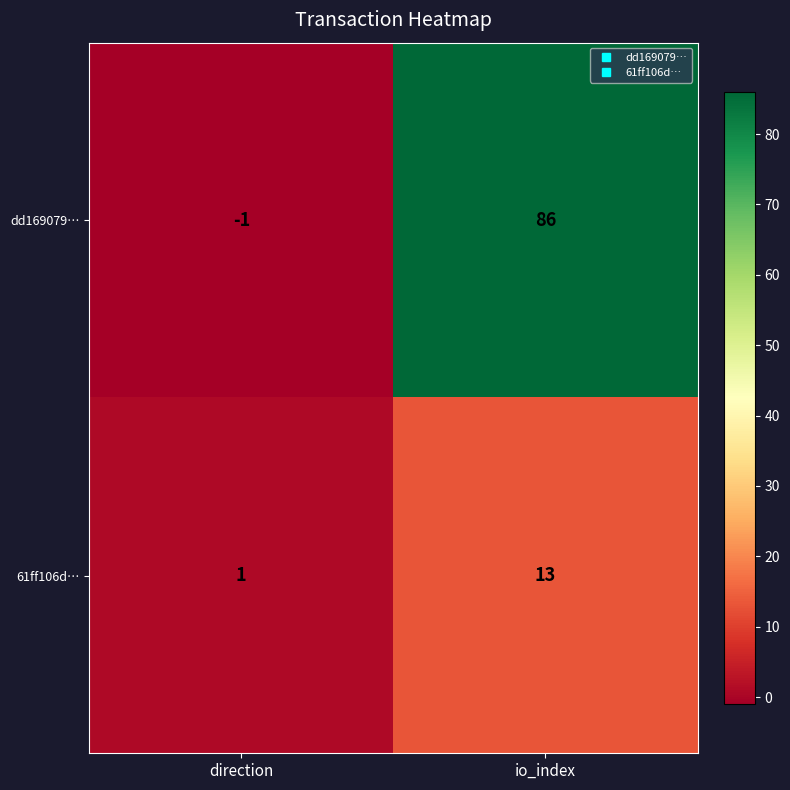

What is the approximate value of dd169079… at io_index, to the nearest 5?

85